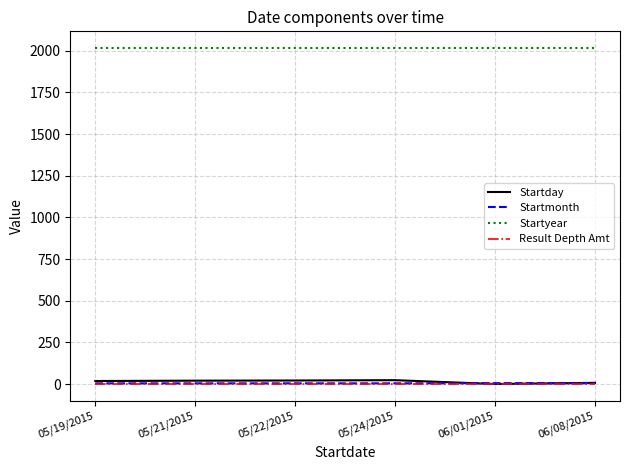

What is the maximum value shown in the chart?

2015